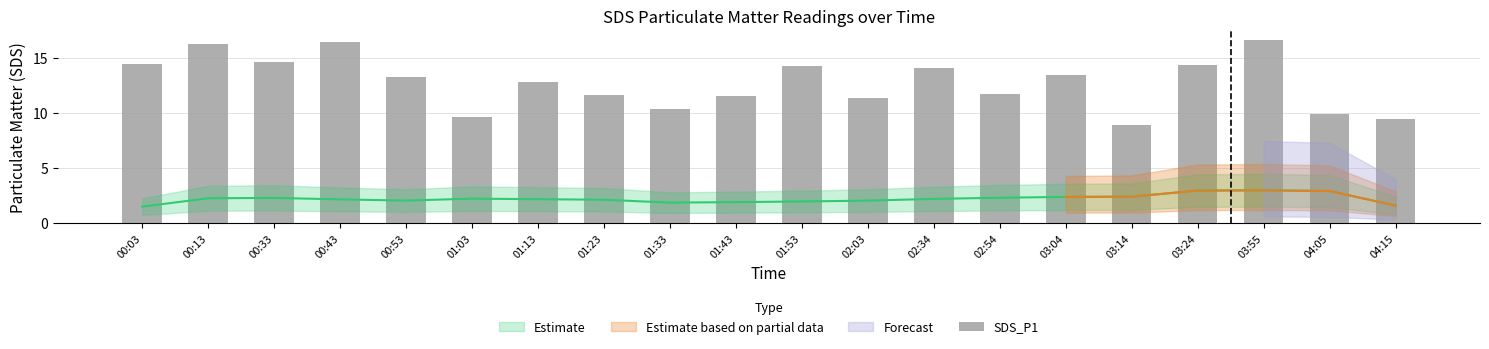

Which has a higher value, 02:34 or 01:43?

02:34